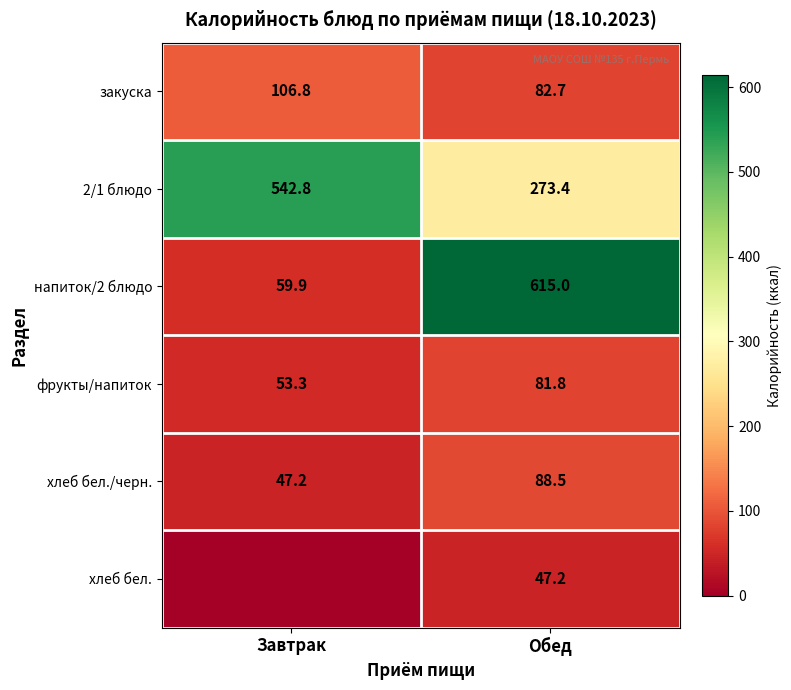

Is the value of фрукты/напиток at Обед greater than the value of 2/1 блюдо at Обед?

No